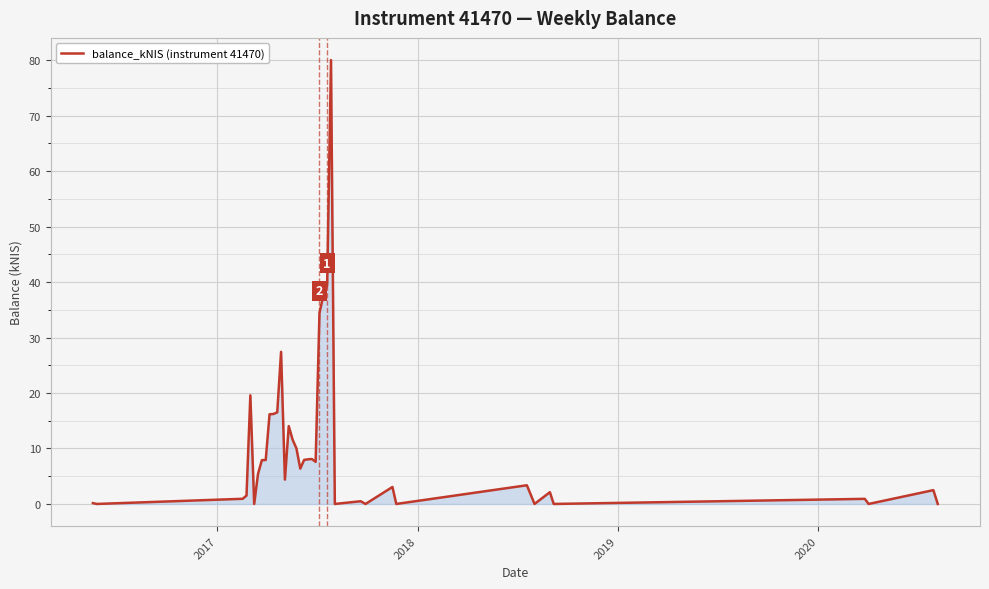

What is the maximum value shown in the chart?

80.0